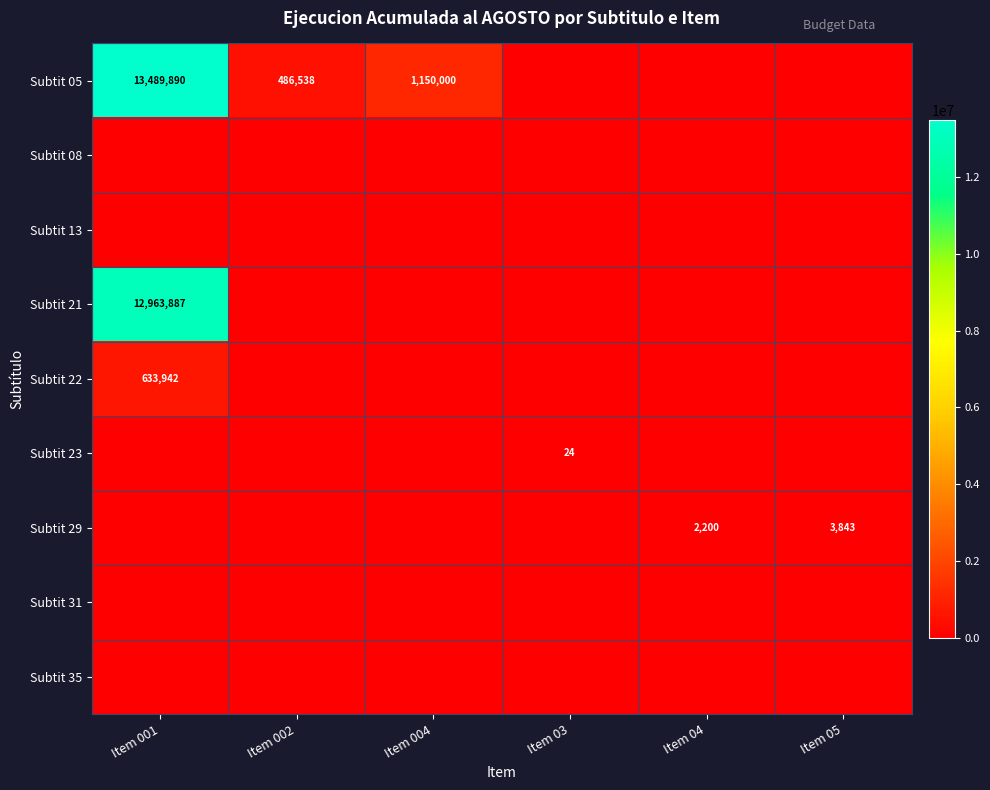

What is the spread (max minus min) of values at Item 03?

24